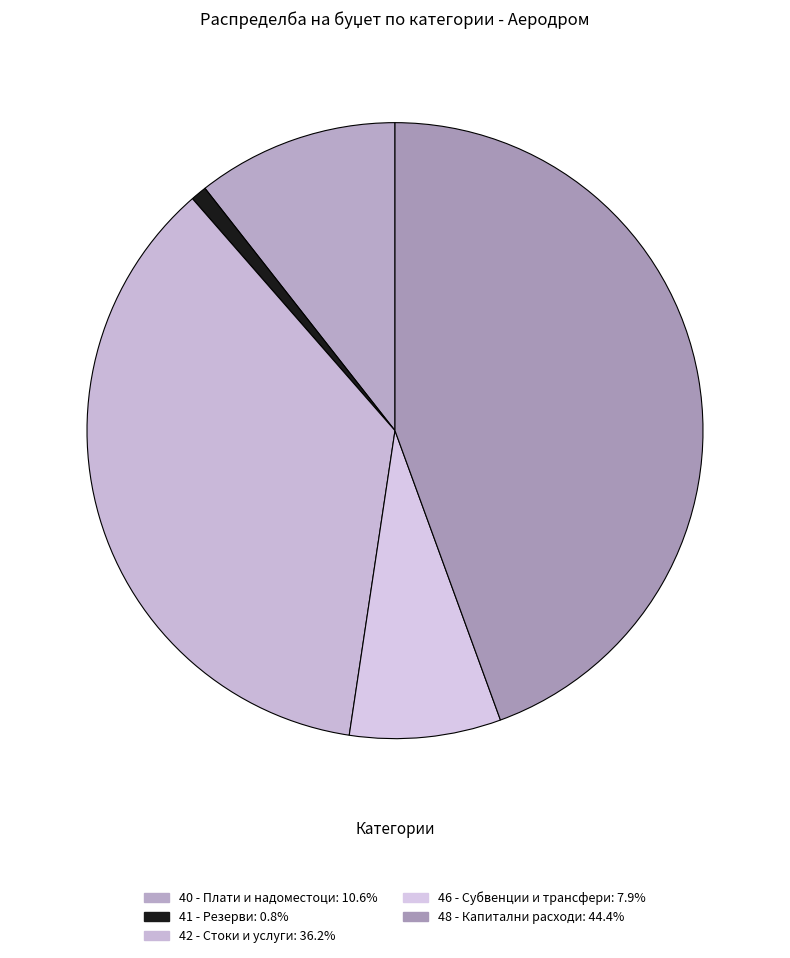

What percentage is NOT represented by 40 - Плати и надоместоци?

89.4%